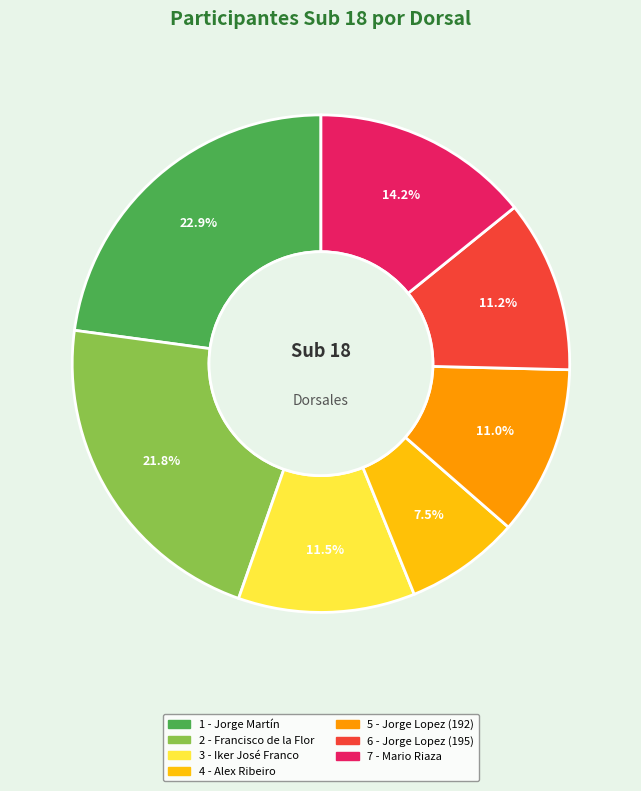

What percentage is NOT represented by 7 - Mario Riaza?

85.8%